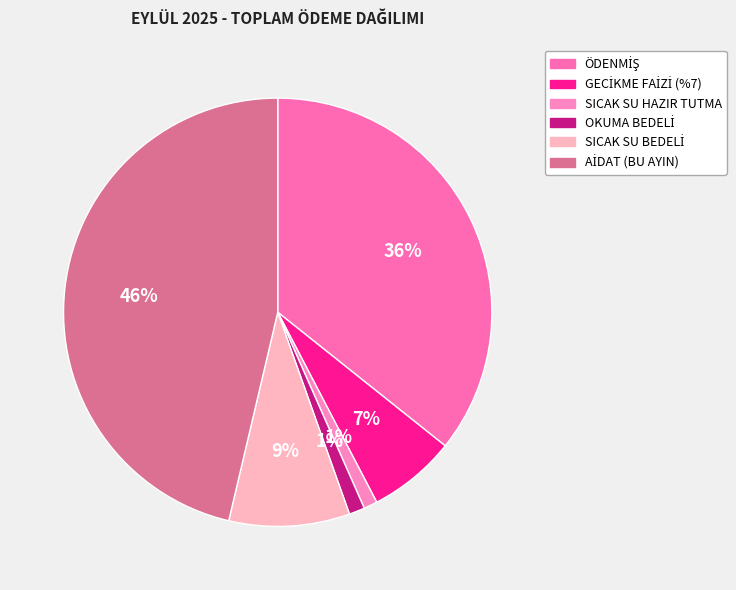

The GECİKME FAİZİ (%7) slice represents 20% of the pie. True or false?

False